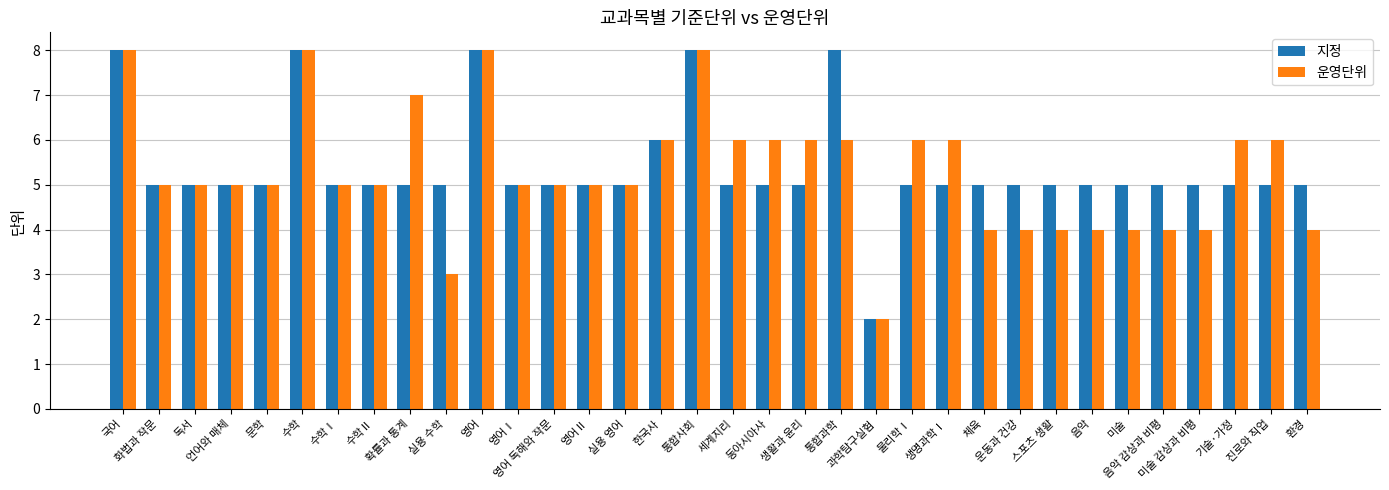

True or false: 운영단위 has a value of 12 at 영어.

False